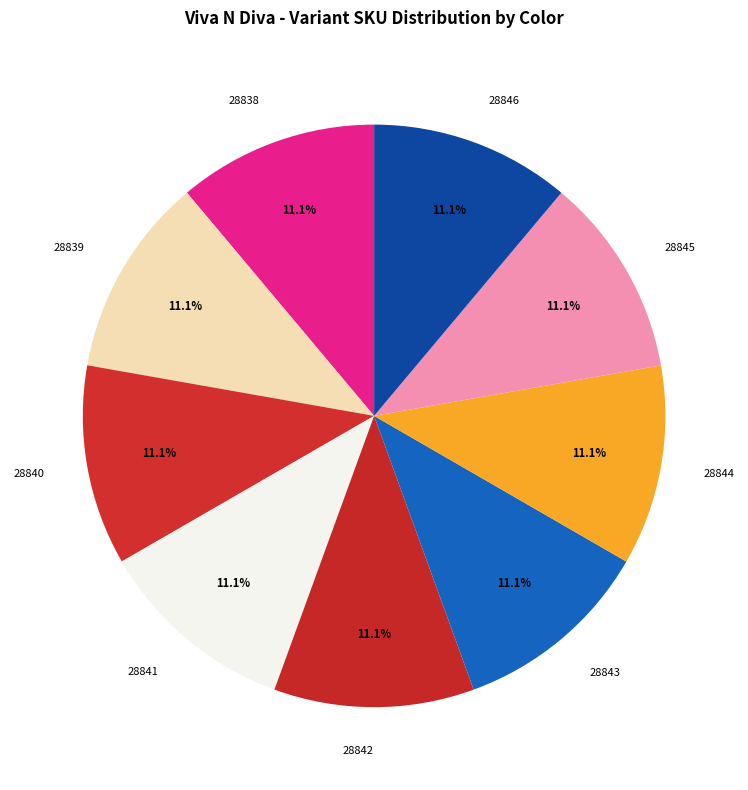

What portion of the pie excludes 28843?

88.9%